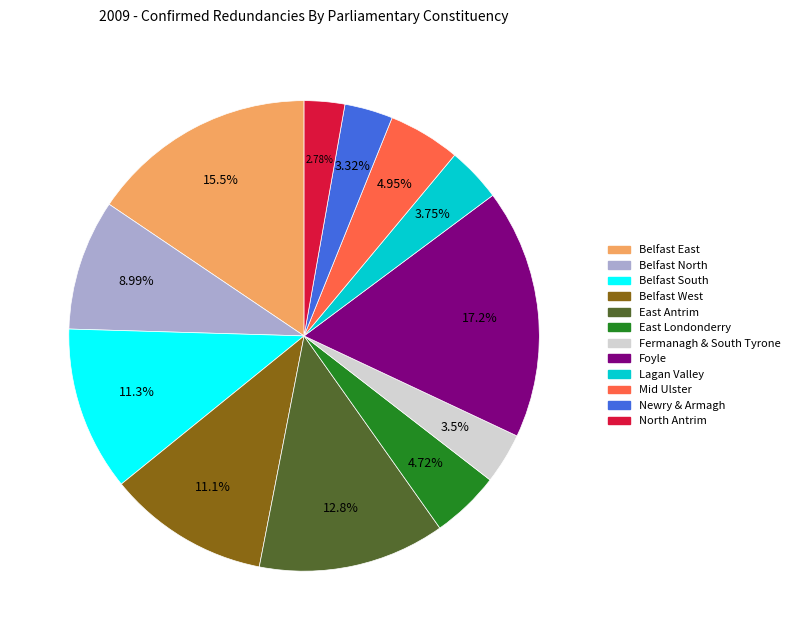

What is the ratio of the value at Belfast West to the value at North Antrim?

4.0